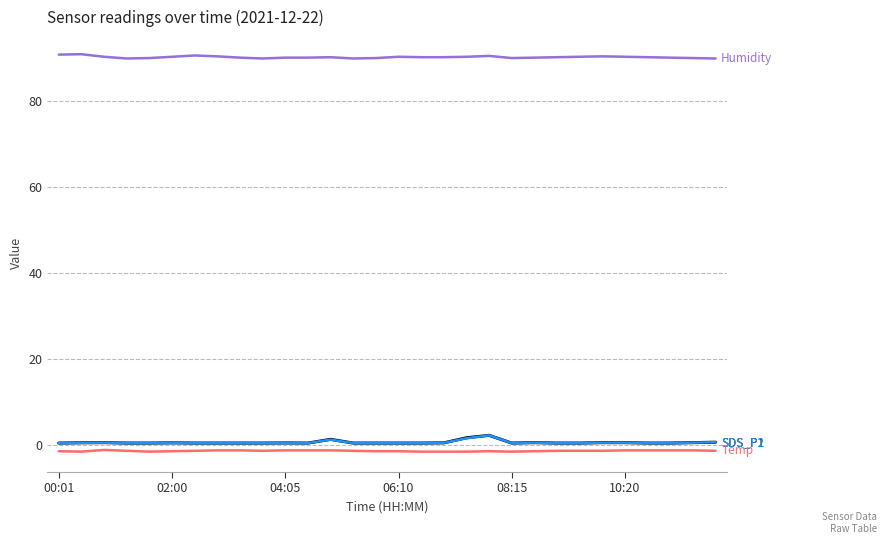

What is the maximum value shown in the chart?

91.0